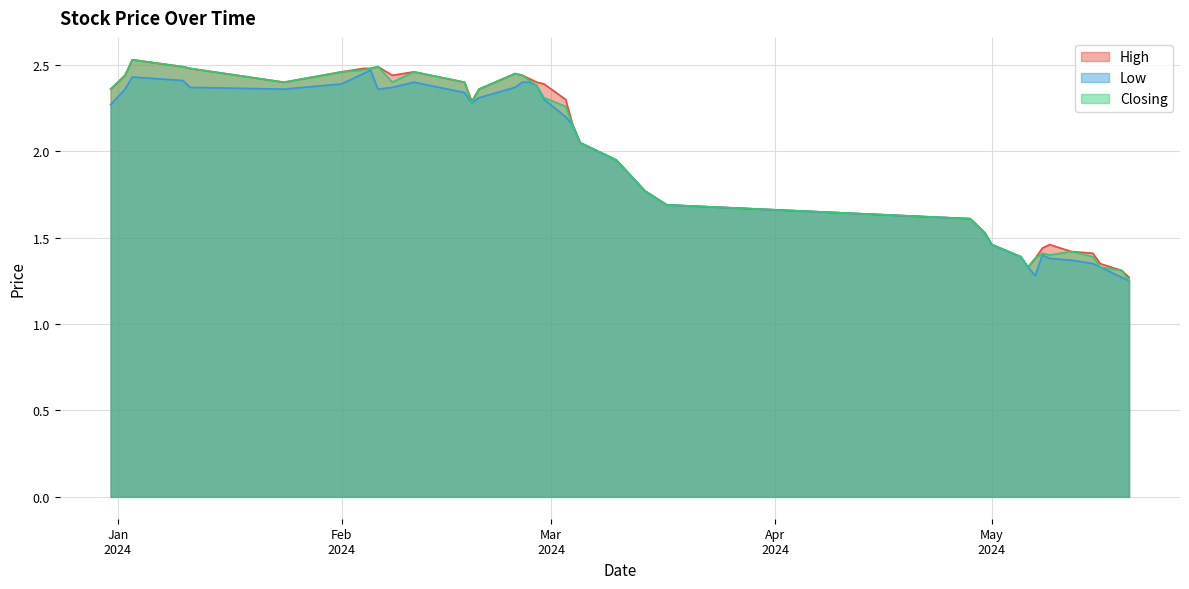

What is the sum of all Closing values?

80.4